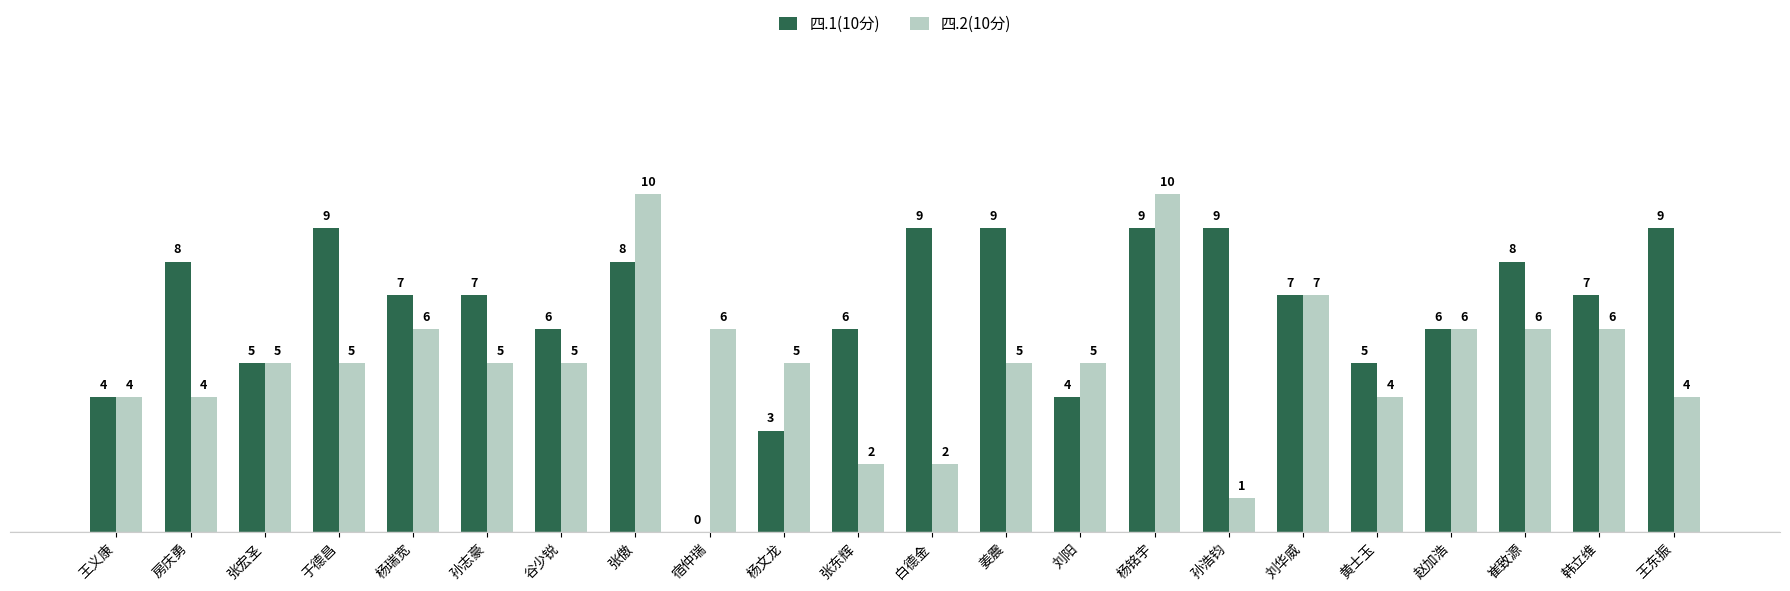

Which series changed the most between 宿仲瑞 and 赵加浩?

四.1(10分)